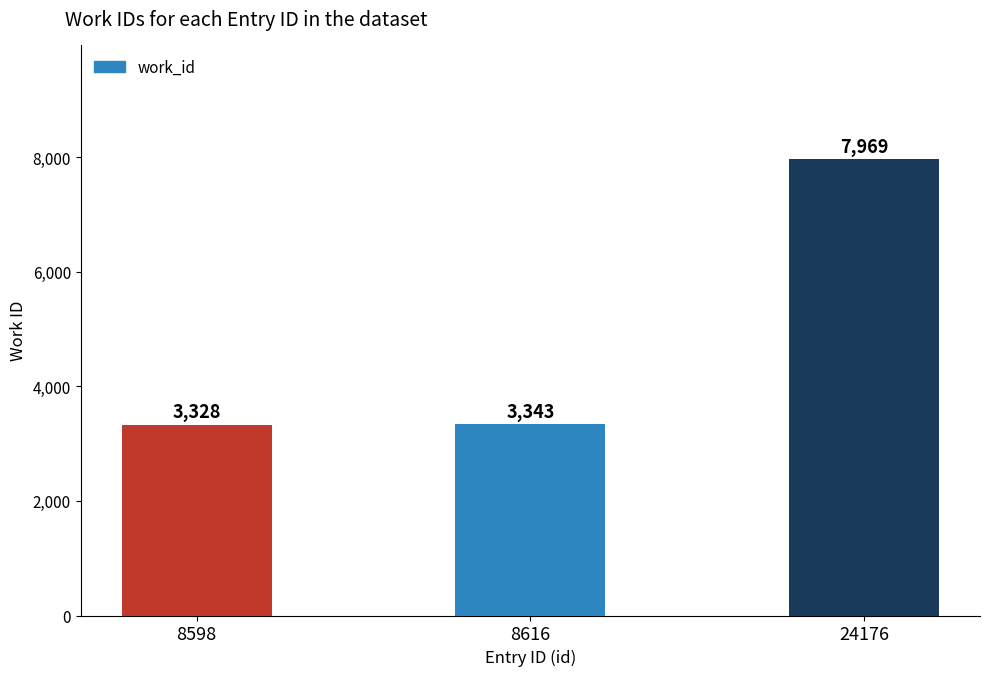

What is the difference between the maximum and minimum values?

4641